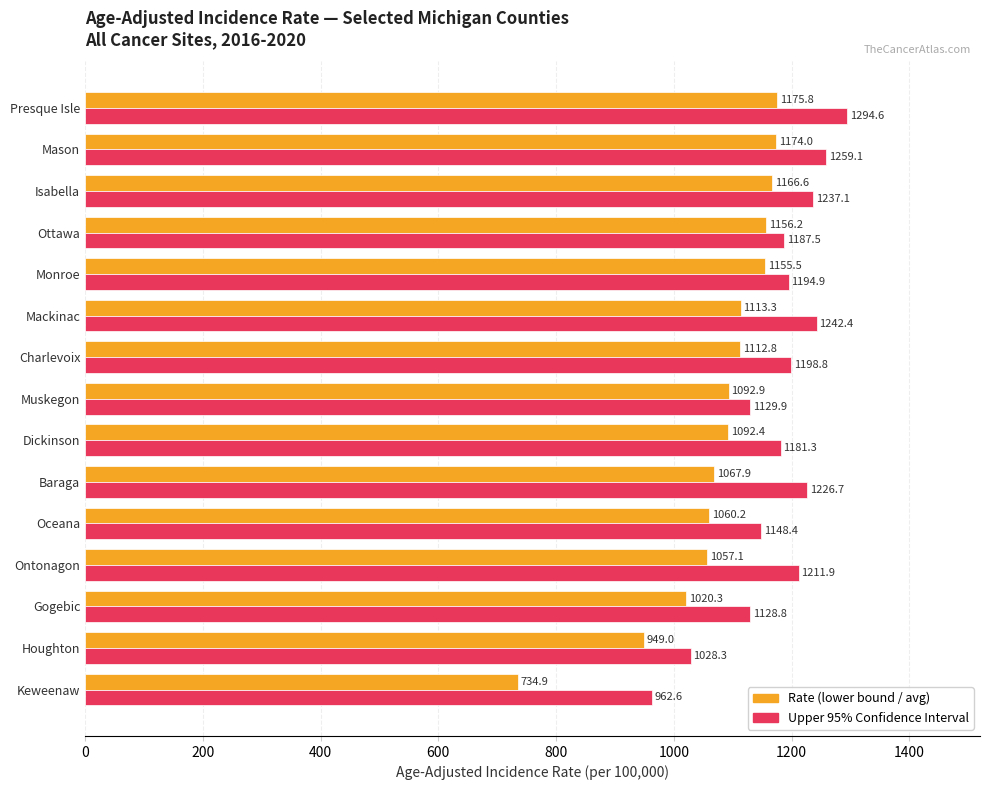

How many series are shown in this chart?

2